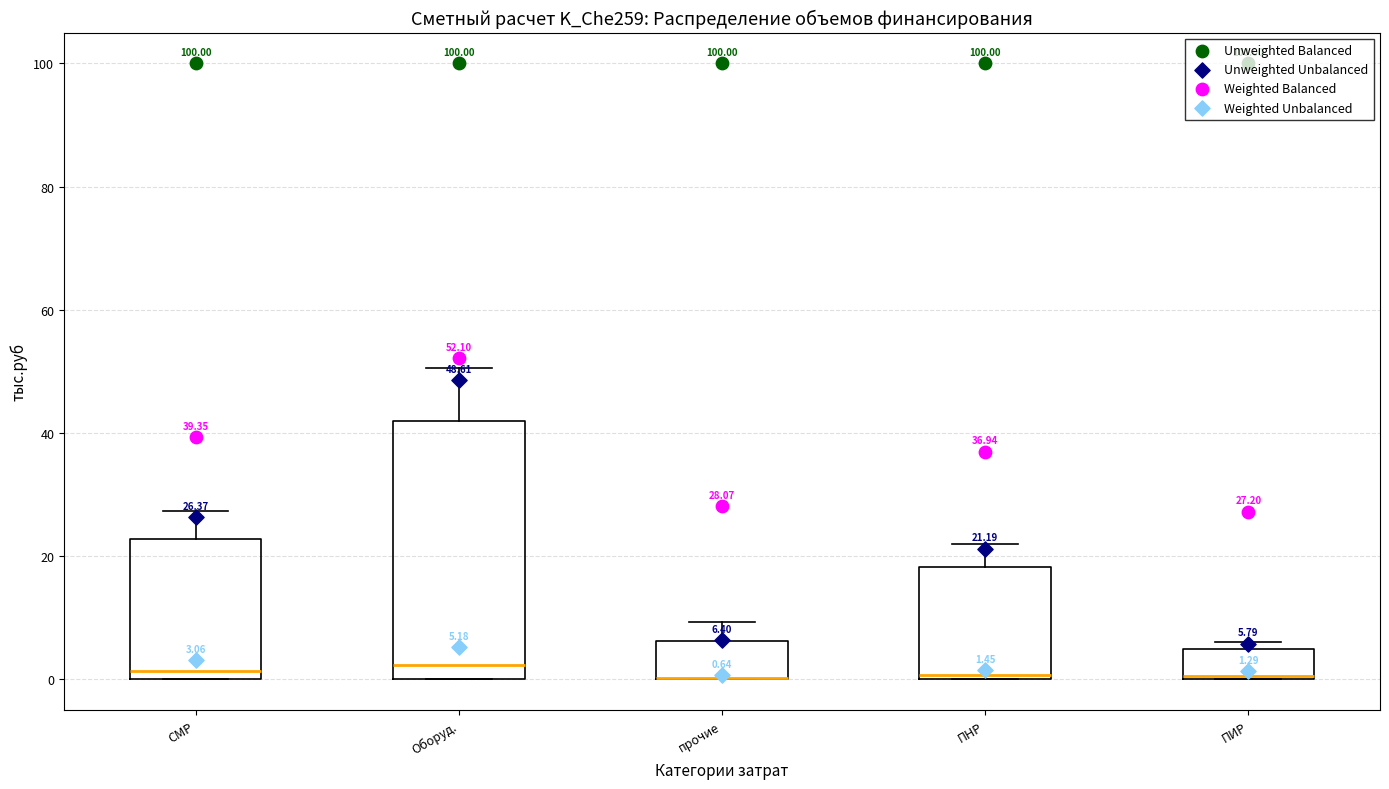

Which box is the tallest, from its lower edge to its upper edge?

Оборуд.